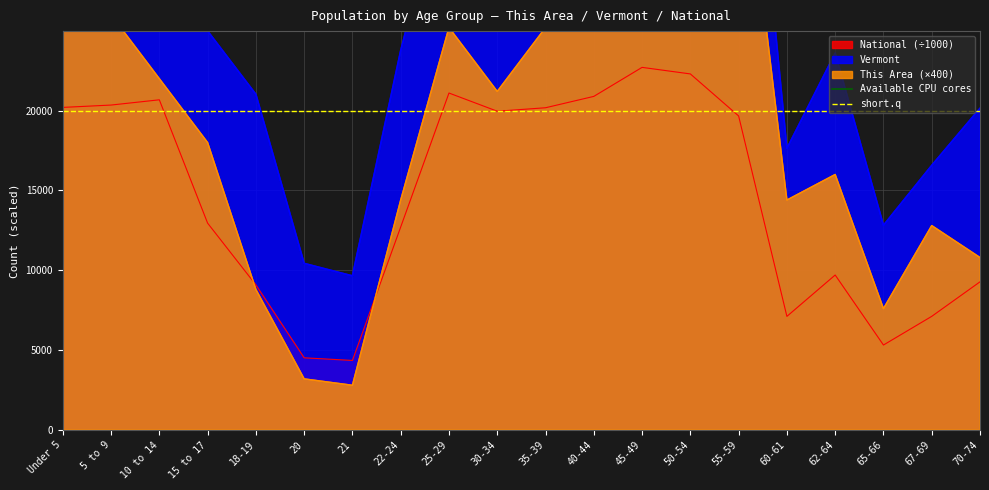

Where is National (÷1000) nearest to the value 13531?

15 to 17